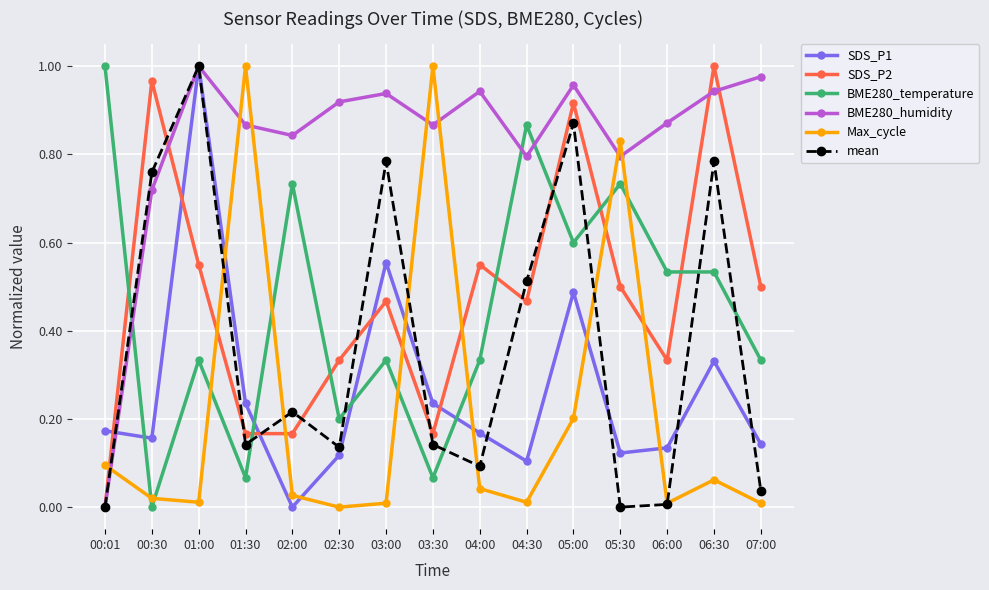

Which series changed the most between 01:00 and 05:30?

mean